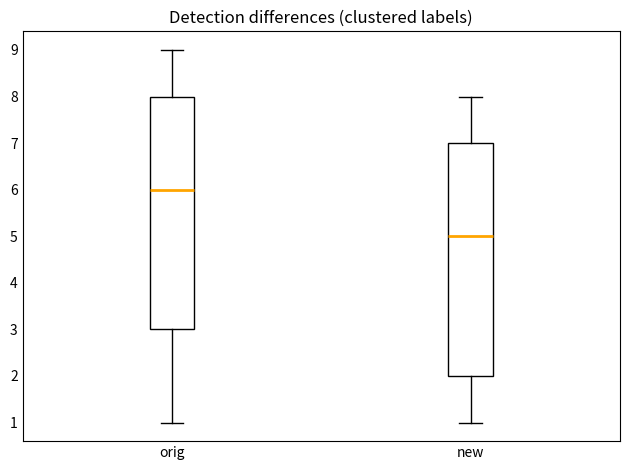

Reading left to right, read every box against the y-axis: the position of its median line, the range the box covers, and the ends of its whiskers. The values are not printed on the chart, so give them approximately, as read against the axis.

orig: median 6, box 3 to 8, whiskers 1 to 9
new: median 5, box 2 to 7, whiskers 1 to 8